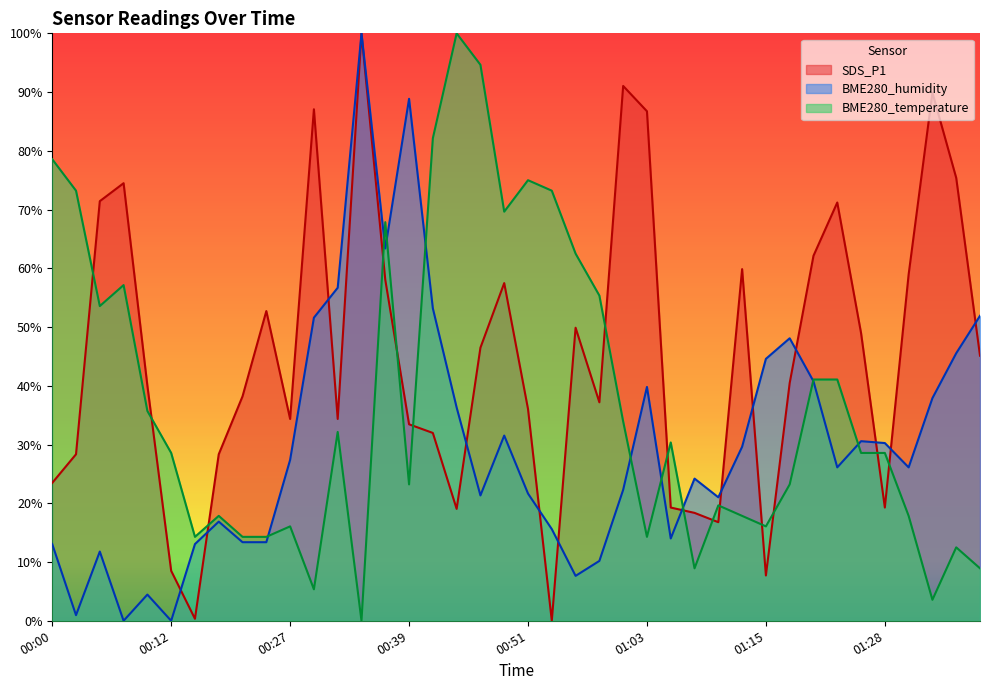

Which series has the widest spread of values?

SDS_P1